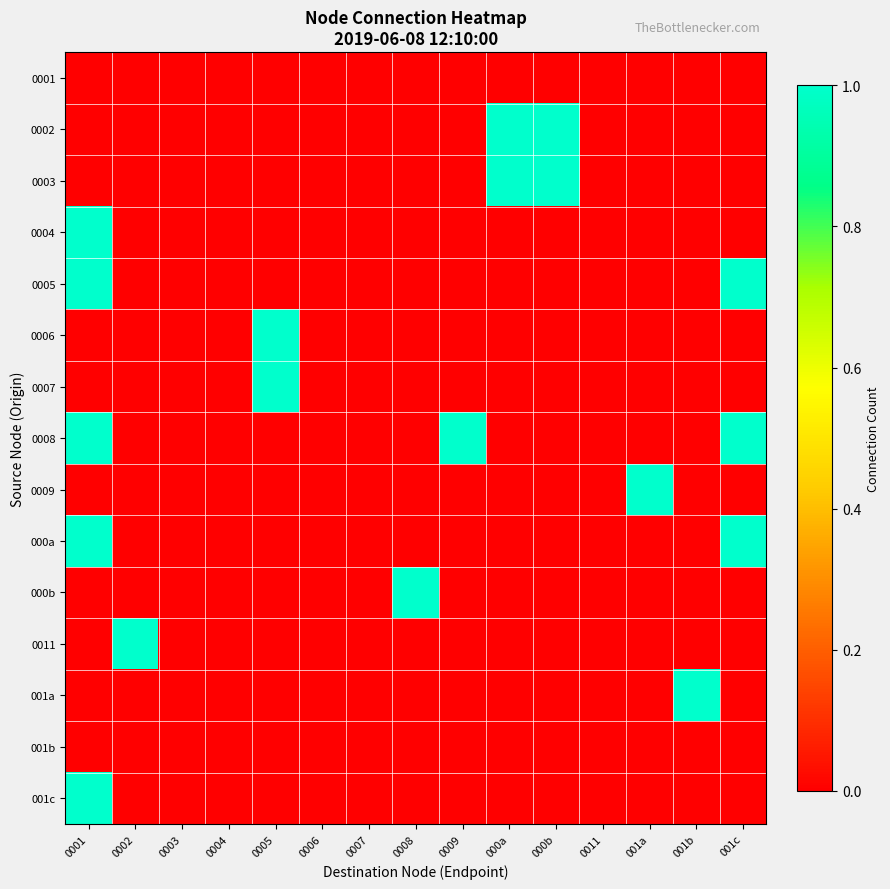

Reading left to right, what are all the values shown in this chart?

0001: 0001=0	0002=0	0003=0	0004=0	0005=0	0006=0	0007=0	0008=0	0009=0	000a=0	000b=0	0011=0	001a=0	001b=0	001c=0
0002: 0001=0	0002=0	0003=0	0004=0	0005=0	0006=0	0007=0	0008=0	0009=0	000a=1	000b=1	0011=0	001a=0	001b=0	001c=0
0003: 0001=0	0002=0	0003=0	0004=0	0005=0	0006=0	0007=0	0008=0	0009=0	000a=1	000b=1	0011=0	001a=0	001b=0	001c=0
0004: 0001=1	0002=0	0003=0	0004=0	0005=0	0006=0	0007=0	0008=0	0009=0	000a=0	000b=0	0011=0	001a=0	001b=0	001c=0
0005: 0001=1	0002=0	0003=0	0004=0	0005=0	0006=0	0007=0	0008=0	0009=0	000a=0	000b=0	0011=0	001a=0	001b=0	001c=1
0006: 0001=0	0002=0	0003=0	0004=0	0005=1	0006=0	0007=0	0008=0	0009=0	000a=0	000b=0	0011=0	001a=0	001b=0	001c=0
0007: 0001=0	0002=0	0003=0	0004=0	0005=1	0006=0	0007=0	0008=0	0009=0	000a=0	000b=0	0011=0	001a=0	001b=0	001c=0
0008: 0001=1	0002=0	0003=0	0004=0	0005=0	0006=0	0007=0	0008=0	0009=1	000a=0	000b=0	0011=0	001a=0	001b=0	001c=1
0009: 0001=0	0002=0	0003=0	0004=0	0005=0	0006=0	0007=0	0008=0	0009=0	000a=0	000b=0	0011=0	001a=1	001b=0	001c=0
000a: 0001=1	0002=0	0003=0	0004=0	0005=0	0006=0	0007=0	0008=0	0009=0	000a=0	000b=0	0011=0	001a=0	001b=0	001c=1
000b: 0001=0	0002=0	0003=0	0004=0	0005=0	0006=0	0007=0	0008=1	0009=0	000a=0	000b=0	0011=0	001a=0	001b=0	001c=0
0011: 0001=0	0002=1	0003=0	0004=0	0005=0	0006=0	0007=0	0008=0	0009=0	000a=0	000b=0	0011=0	001a=0	001b=0	001c=0
001a: 0001=0	0002=0	0003=0	0004=0	0005=0	0006=0	0007=0	0008=0	0009=0	000a=0	000b=0	0011=0	001a=0	001b=1	001c=0
001b: 0001=0	0002=0	0003=0	0004=0	0005=0	0006=0	0007=0	0008=0	0009=0	000a=0	000b=0	0011=0	001a=0	001b=0	001c=0
001c: 0001=1	0002=0	0003=0	0004=0	0005=0	0006=0	0007=0	0008=0	0009=0	000a=0	000b=0	0011=0	001a=0	001b=0	001c=0